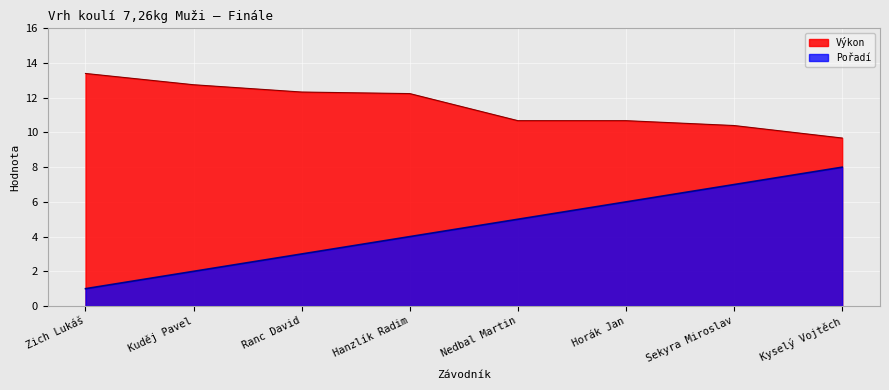

Which series changed the most between Zich Lukáš and Hanzlík Radim?

Pořadí